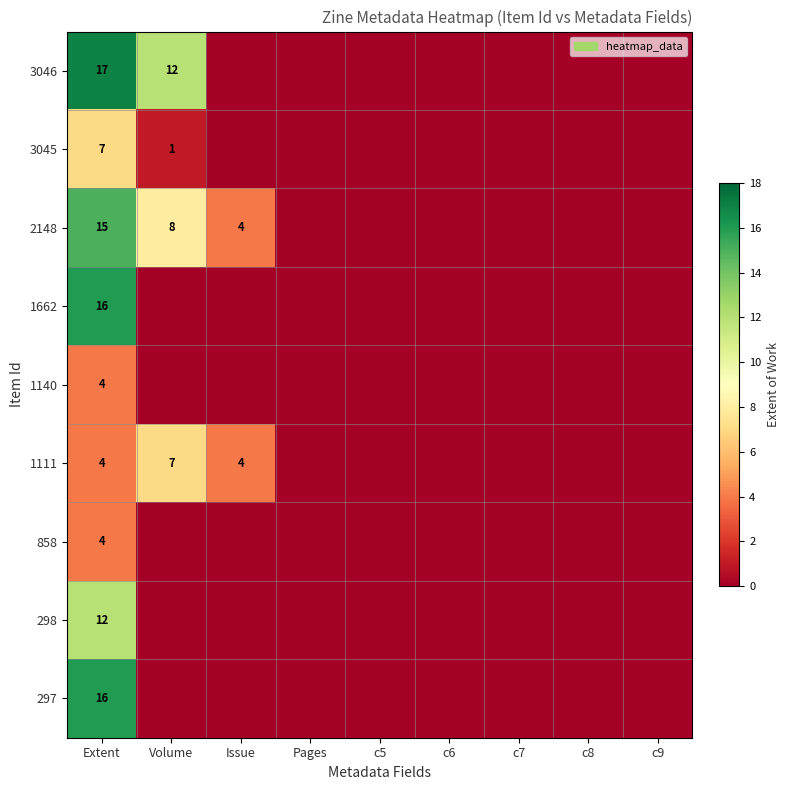

Is it true that 3046 equals 24 at Extent?

False